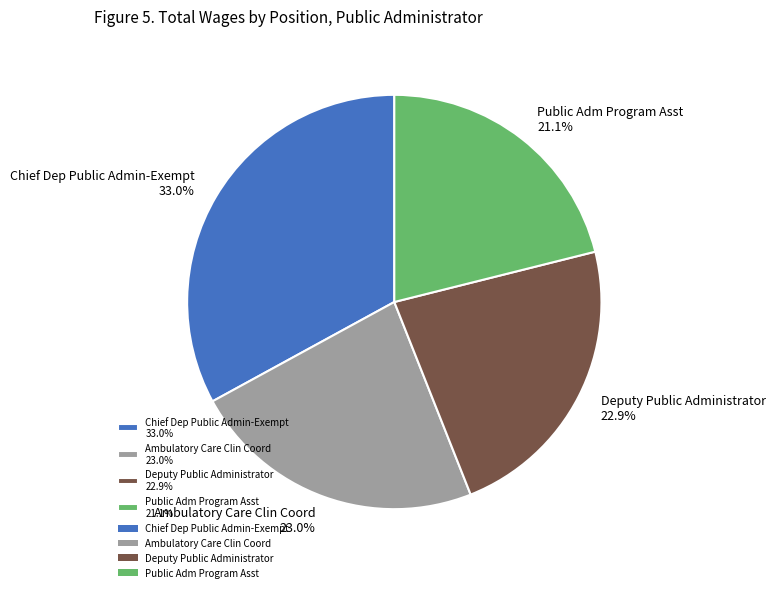

Approximately how many times larger is the value at Chief Dep Public Admin-Exempt 33.0% compared to Deputy Public Administrator 22.9%?

1.4